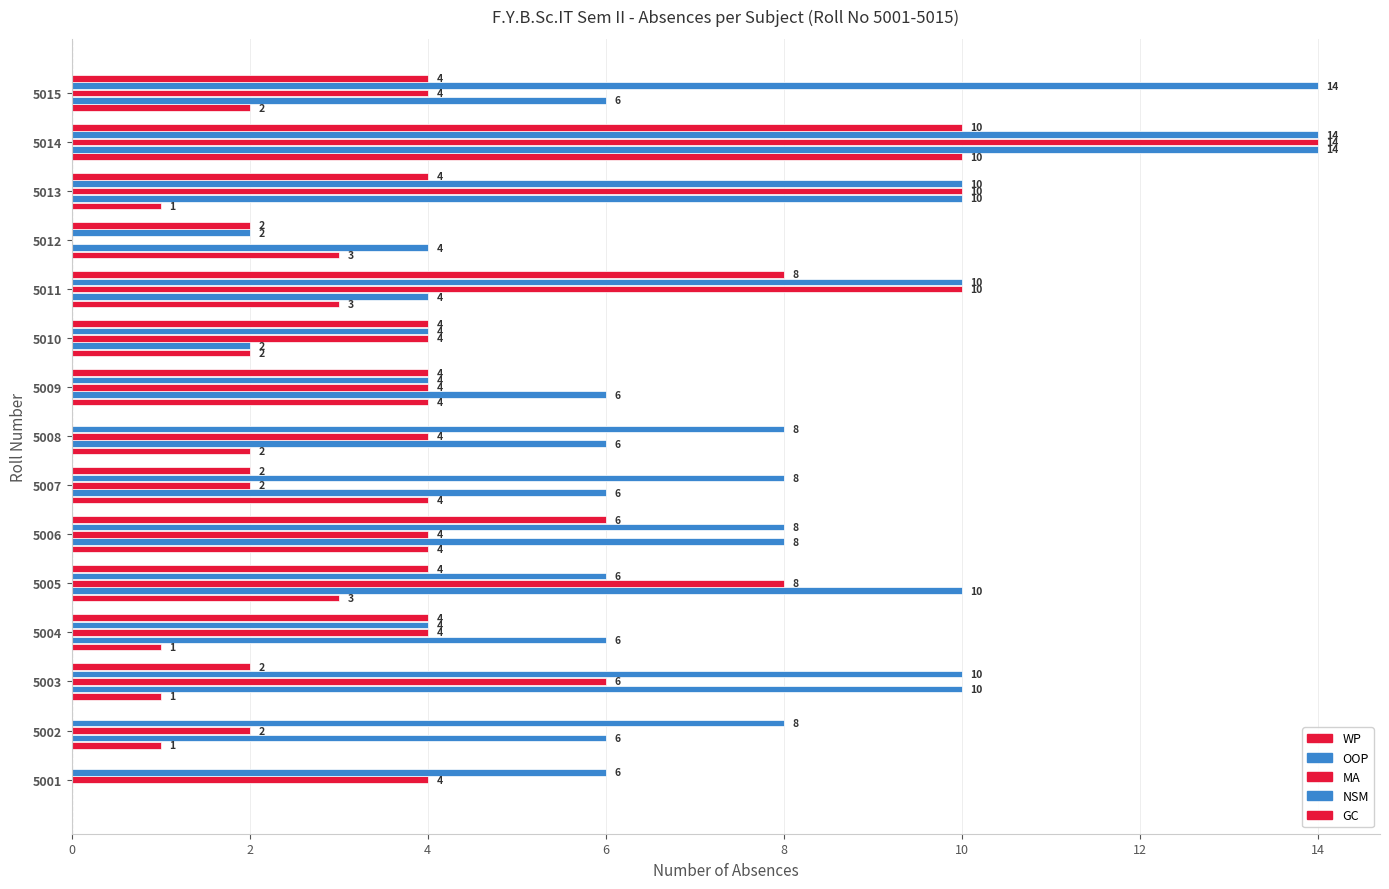

How many distinct data groups are displayed?

5